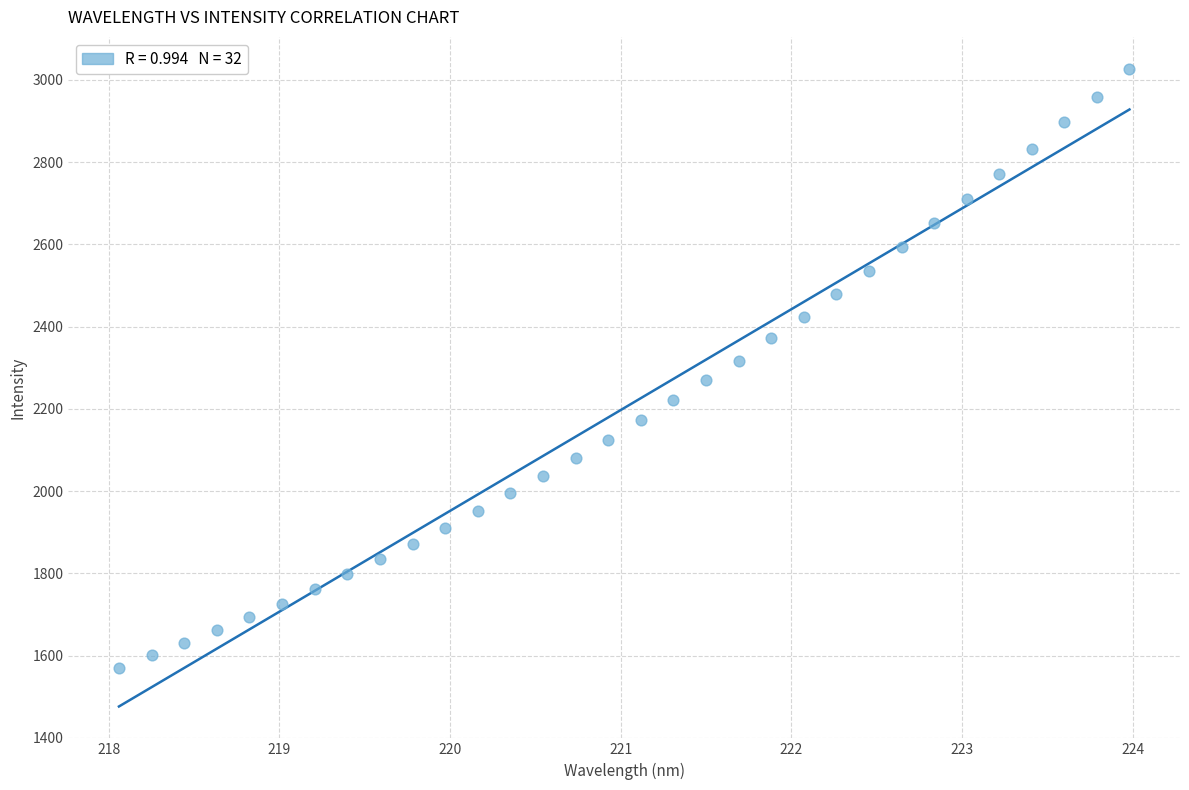

What is the range of Y values (max minus min)?

1456.4